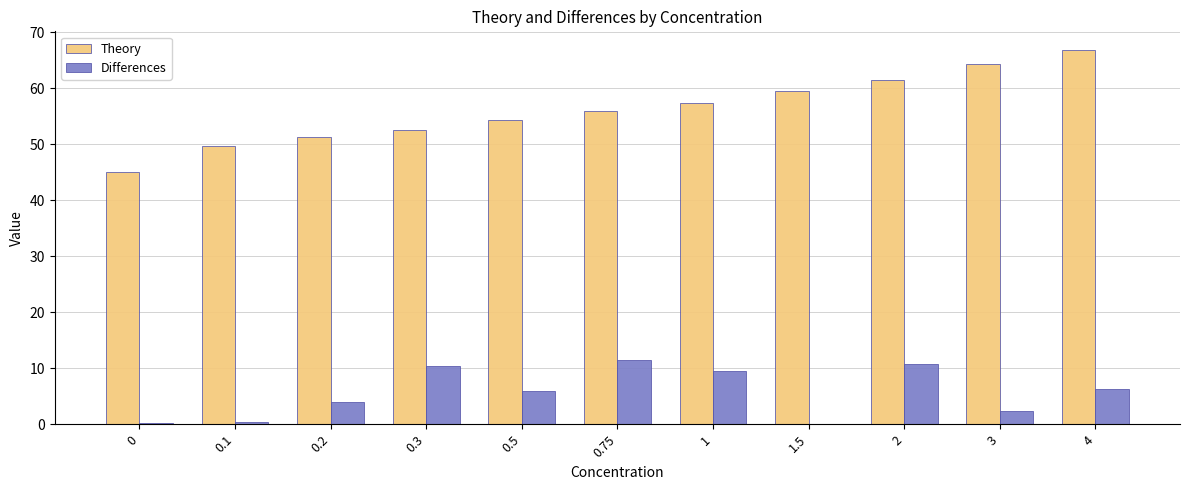

The value of Theory at 1 is 57.3. True or false?

True